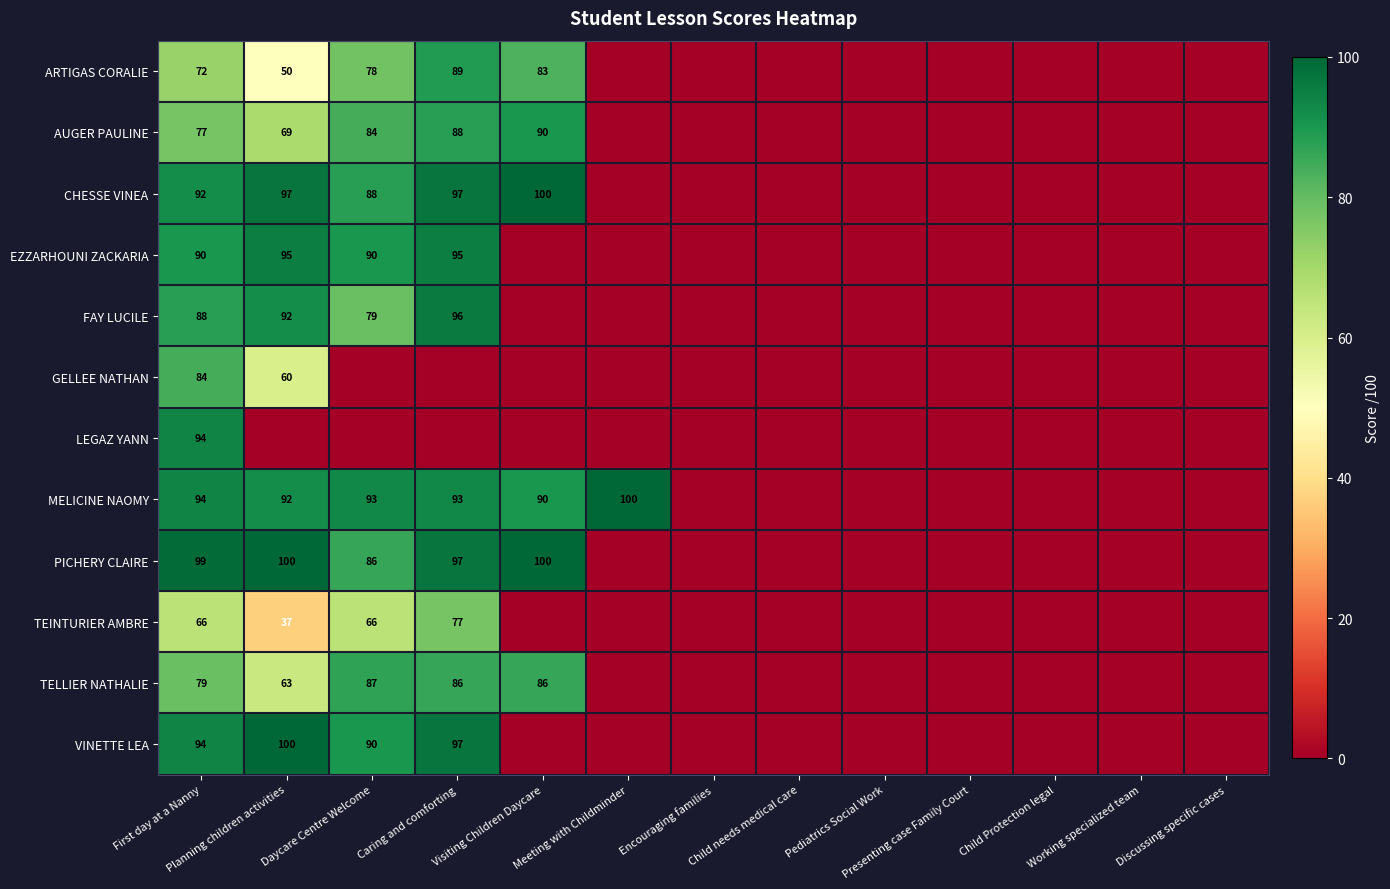

Where is FAY LUCILE nearest to the value 48?

Daycare Centre Welcome